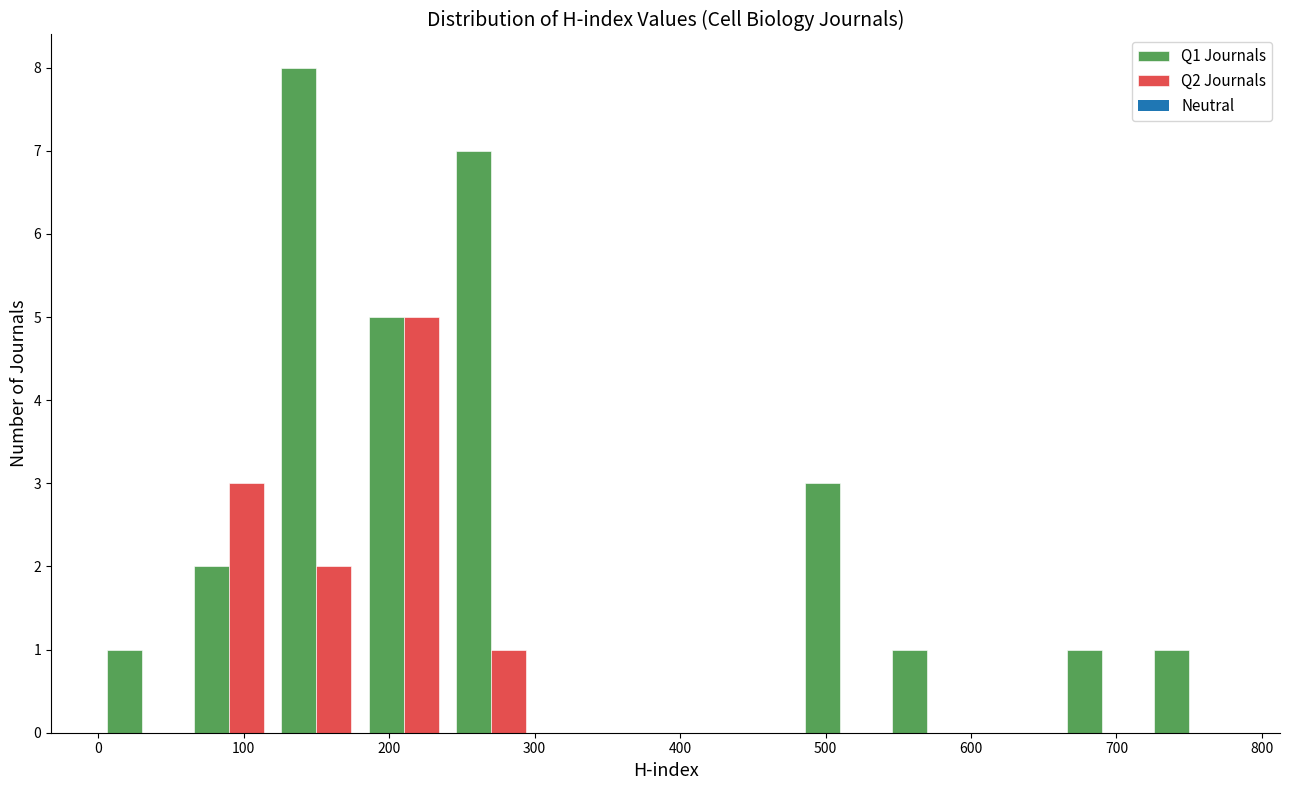

In the Q1 Journals series, which range on the x-axis has the tallest bar?

120 to 180